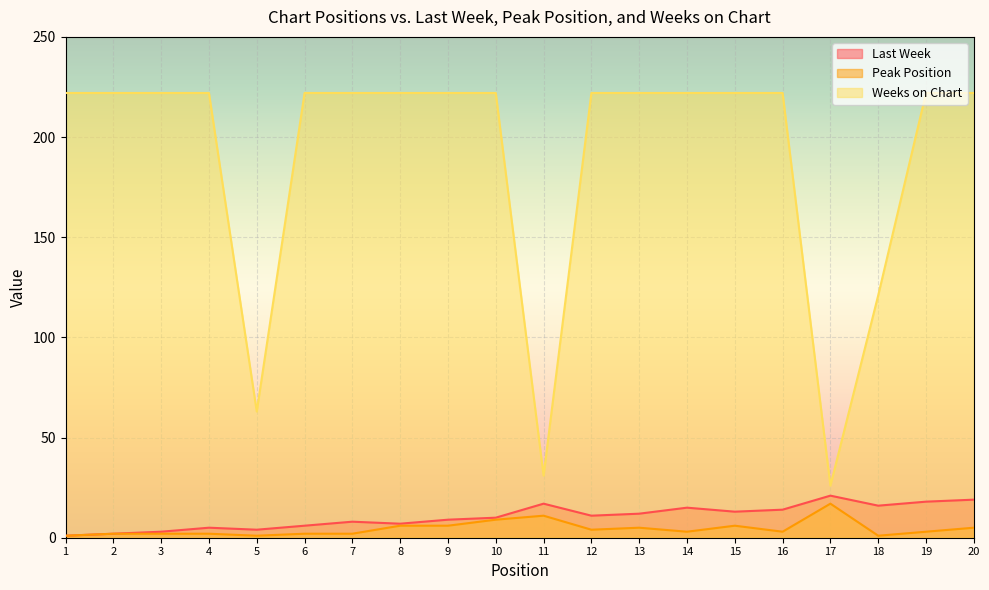

What is the sum of the Last Week values at 8 and 18?

23